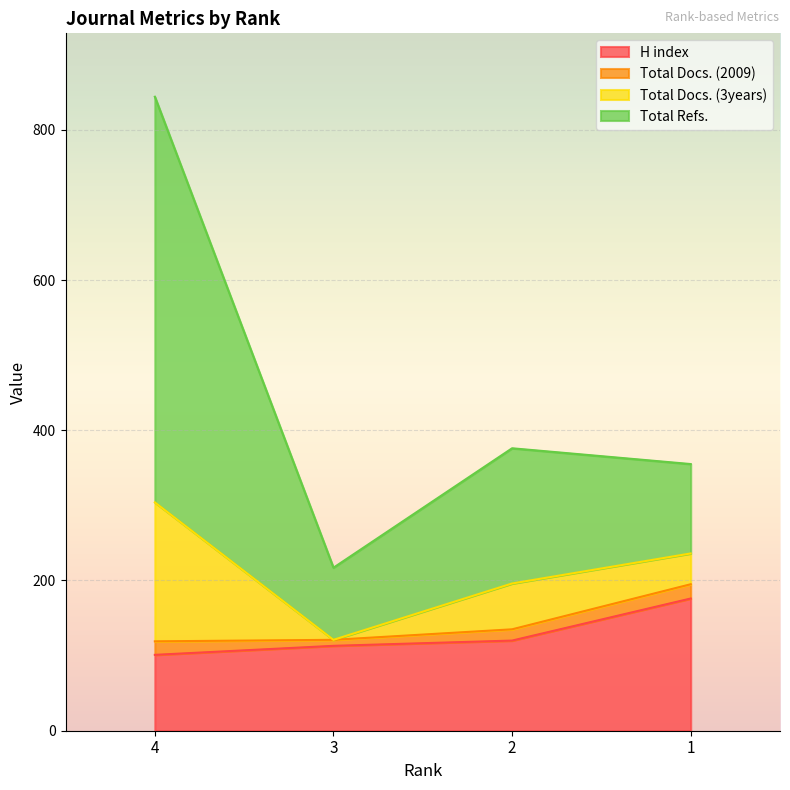

What is the highest value of the H index series?

176